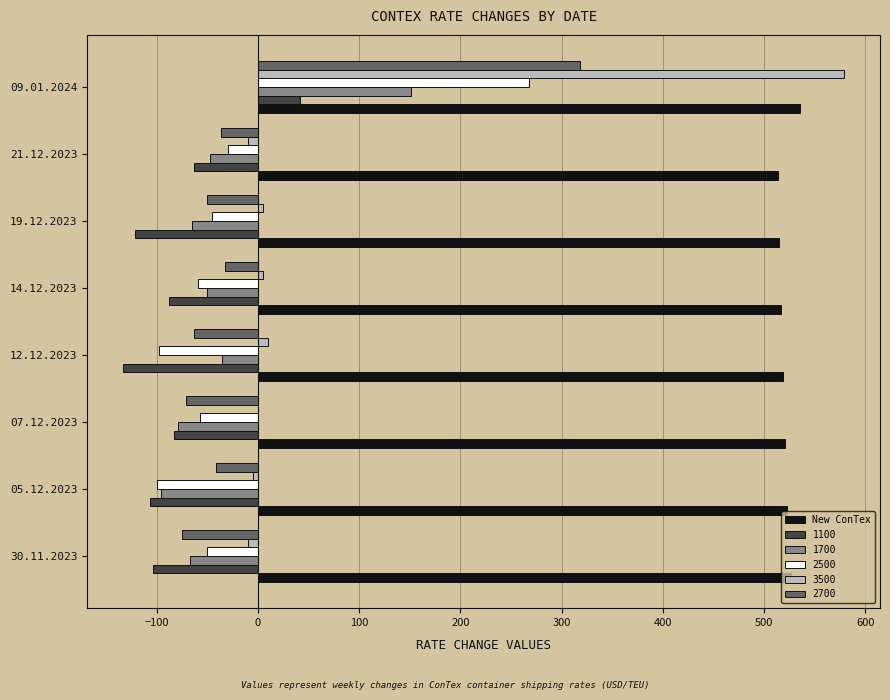

The 2700 series shows -63 at 12.12.2023. True or false?

True